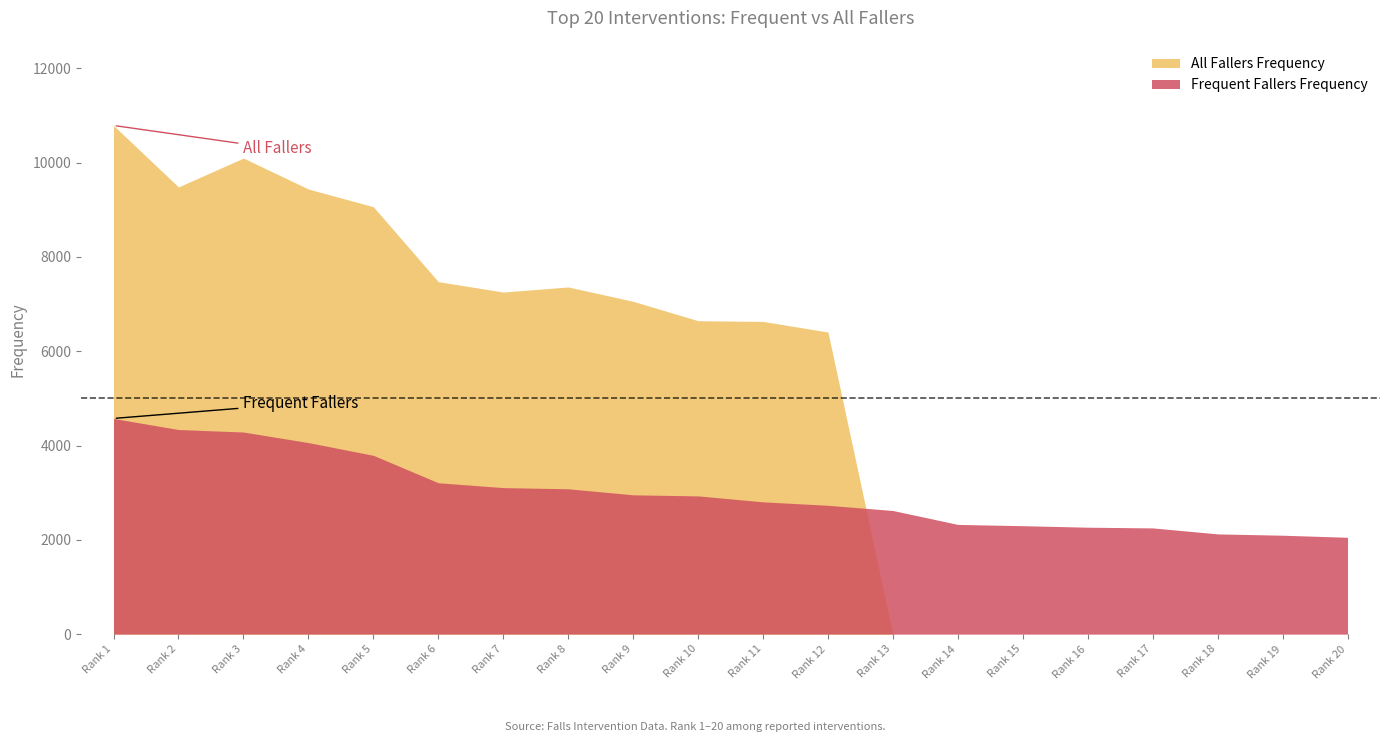

What is the sum of all All Fallers Frequency values?

97728